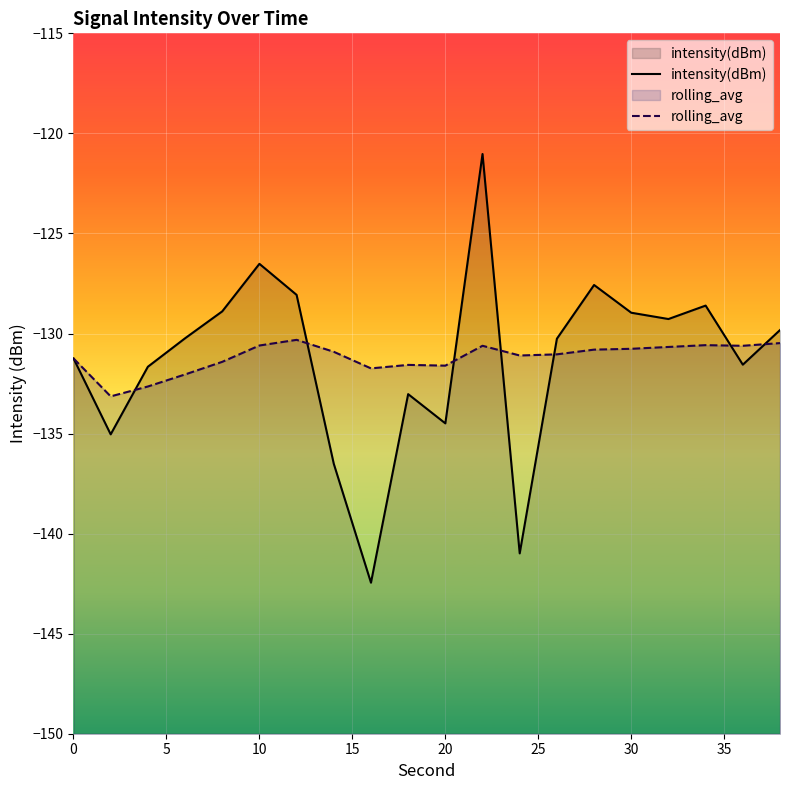

True or false: intensity(dBm) and rolling_avg intersect in this chart.

True